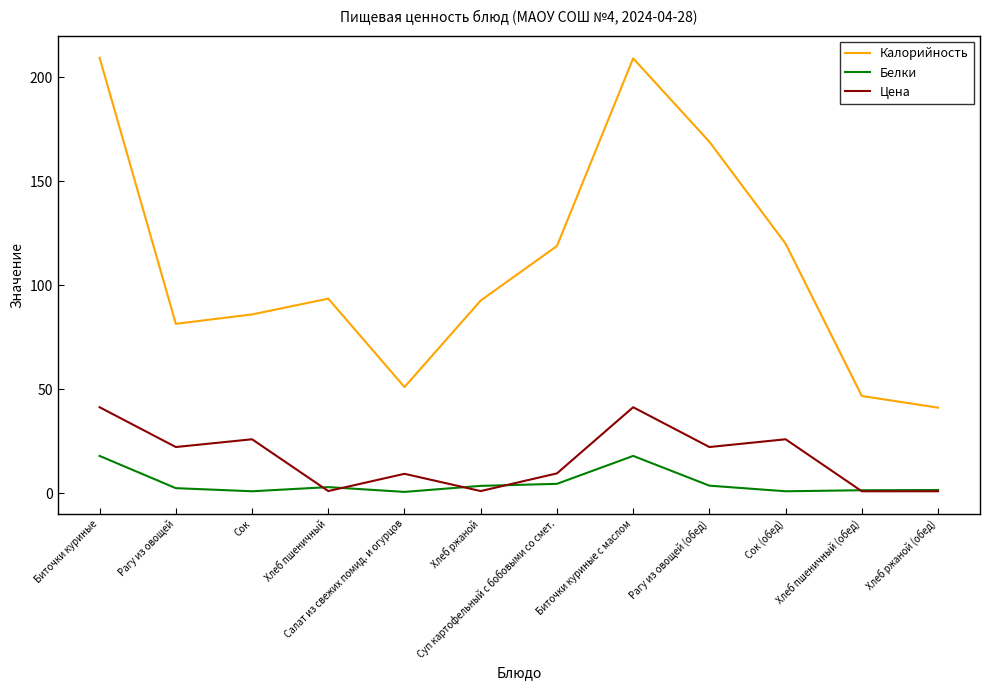

What is the difference between the Цена values at Сок and Суп картофельный с бобовыми со смет.?

16.4